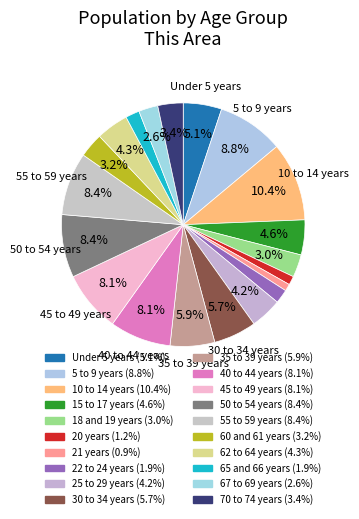

How much of the chart is everything except 21 years?

99.1%